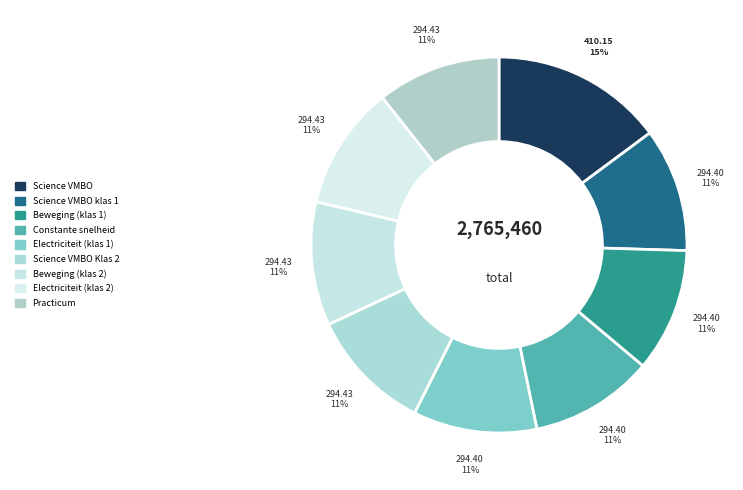

To the nearest percent, what is the difference between the largest and smallest slice percentages?

4%